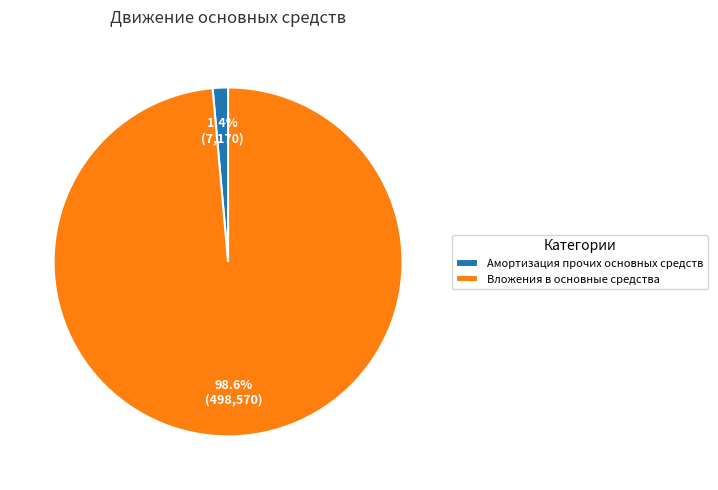

To the nearest percent, what is the average slice percentage?

50%